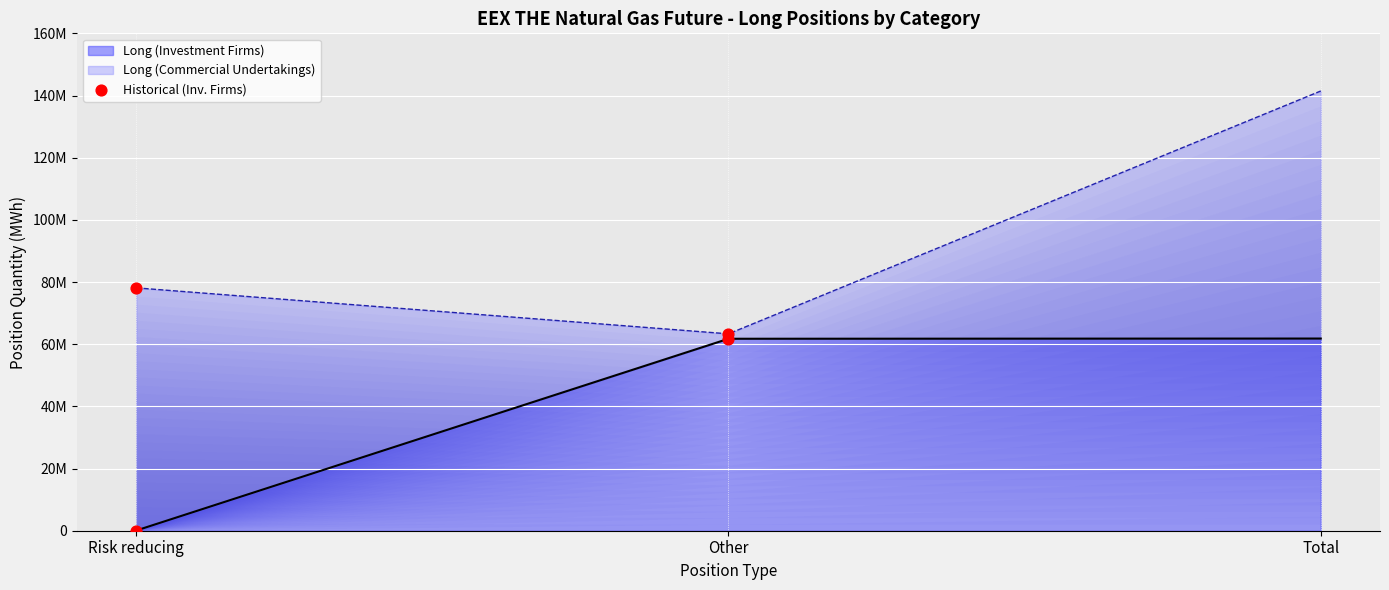

Between Risk reducing and Other, which is larger?

Other